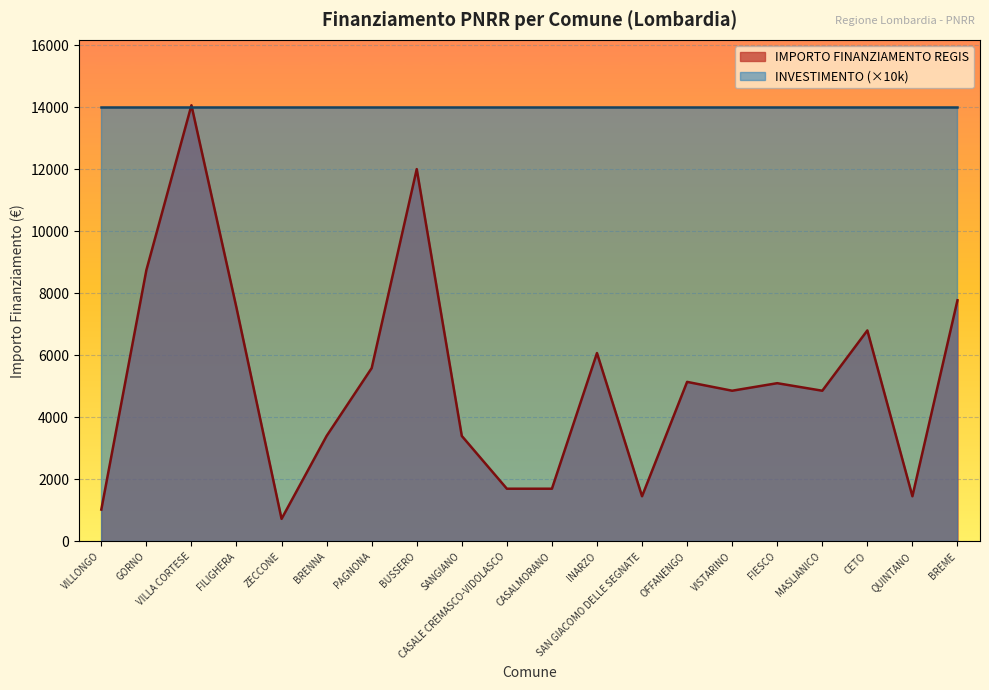

Rank the categories by value from highest to lowest.

VILLA CORTESE, BUSSERO, GORNO, BREME, FILIGHERA, CETO, INARZO, PAGNONA, OFFANENGO, FIESCO, VISTARINO, MASLIANICO, BRENNA, SANGIANO, CASALE CREMASCO-VIDOLASCO, CASALMORANO, SAN GIACOMO DELLE SEGNATE, QUINTANO, VILLONGO, ZECCONE